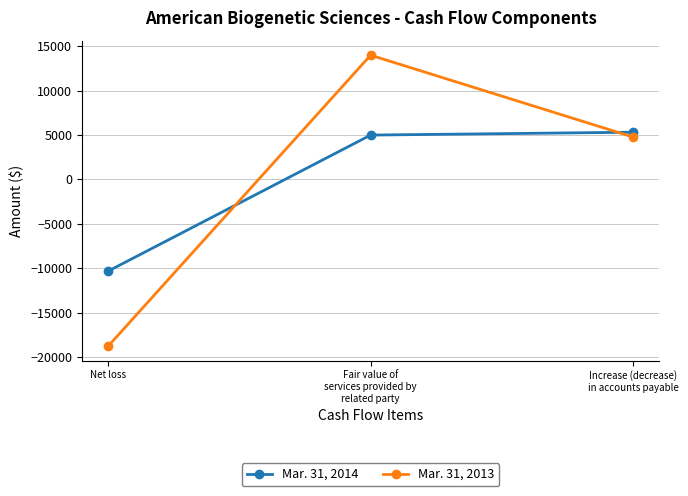

What position from the right is Fair value of
services provided by
related party?

2